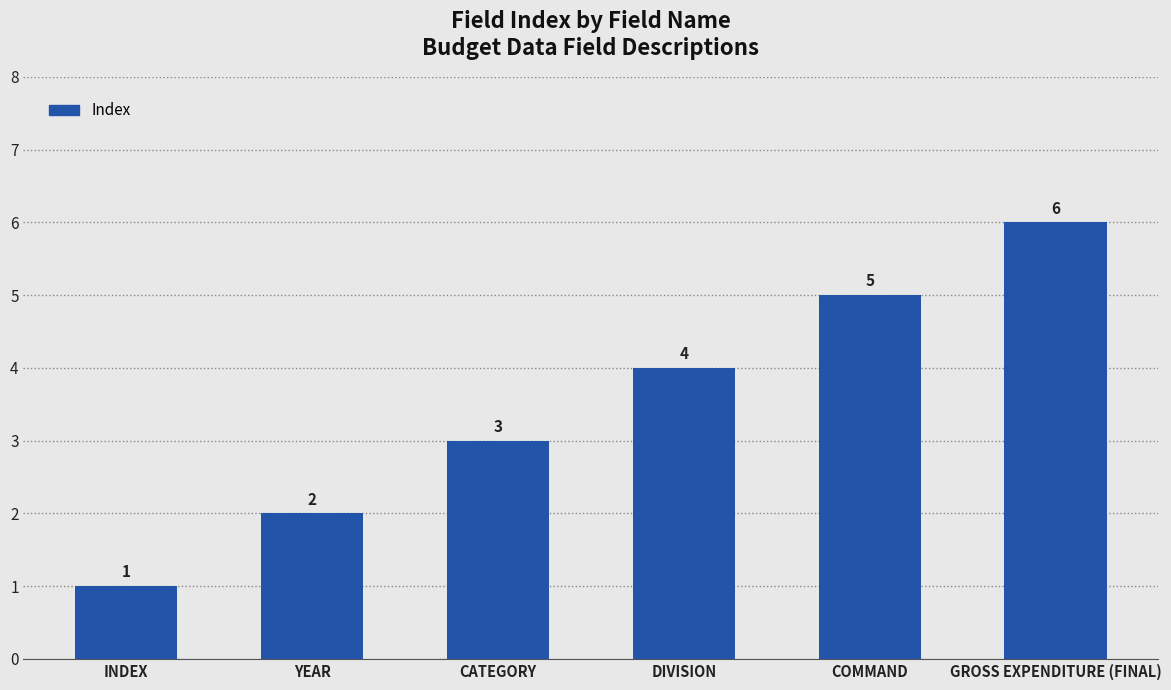

What is the value of the 6th bar from the left?

6